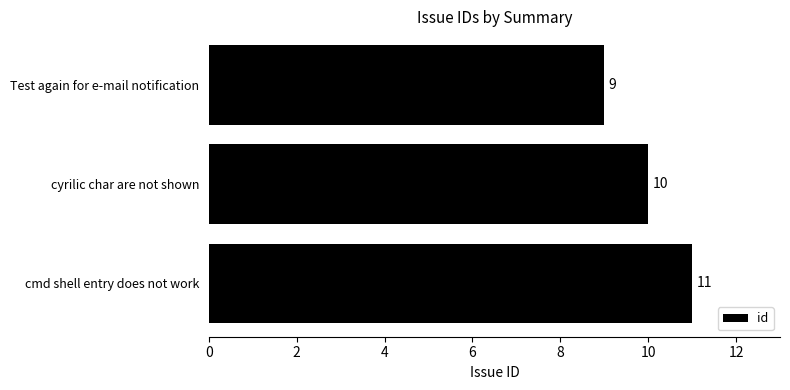

What is the ratio of the value at cmd shell entry does not work to the value at Test again for e-mail notification?

1.2